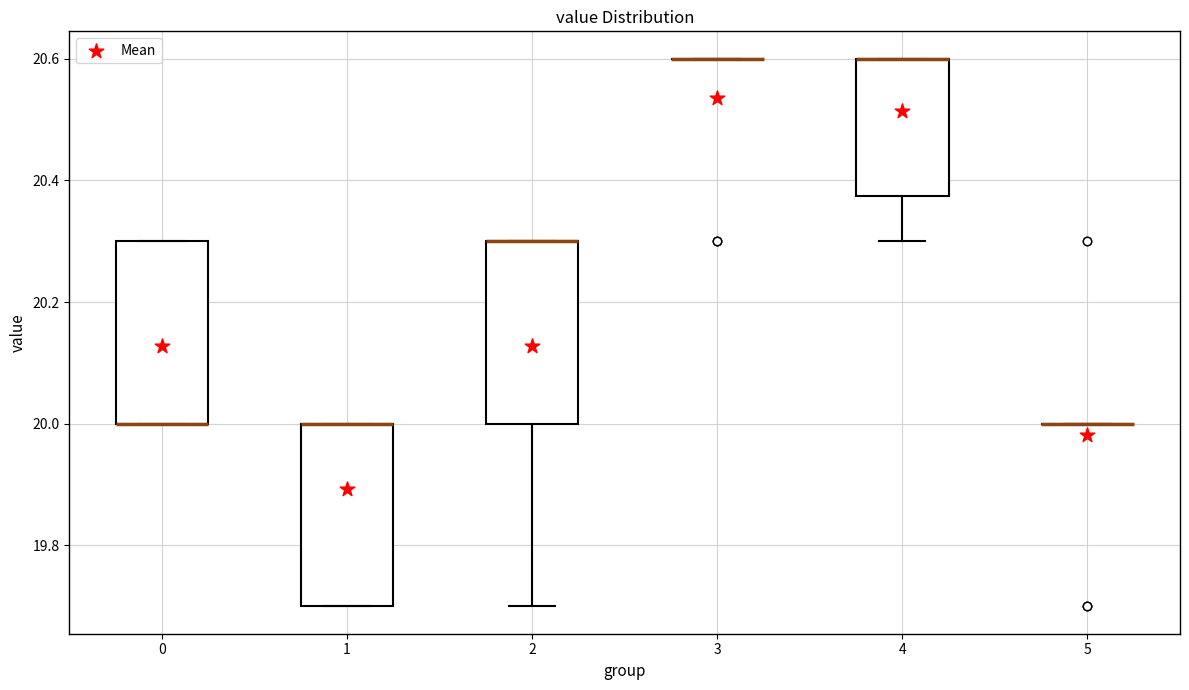

Reading left to right, read every box against the y-axis: the position of its median line, the range the box covers, and the ends of its whiskers. The values are not printed on the chart, so give them approximately, as read against the axis.

0: median 20.00 (drawn on the box's lower edge), box 20.00 to 20.30, whiskers 20.00 to 20.30
1: median 20.00 (drawn on the box's upper edge), box 19.70 to 20.00, whiskers 19.70 to 20.00
2: median 20.30 (drawn on the box's upper edge), box 20.00 to 20.30, whiskers 19.70 to 20.30
3: box collapsed to a line at 20.60, whiskers 20.60 to 20.60
4: median 20.60 (drawn on the box's upper edge), box 20.38 to 20.60, whiskers 20.30 to 20.60
5: box collapsed to a line at 20.00, whiskers 20.00 to 20.00